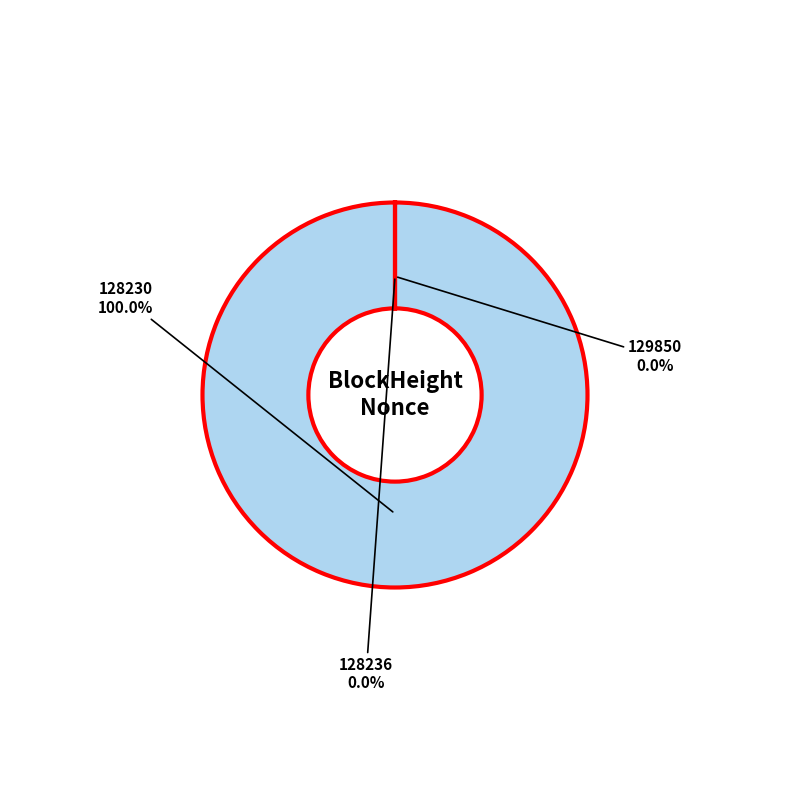

To the nearest percent, what is the difference between the 128230 and 128236 slice percentages?

100%